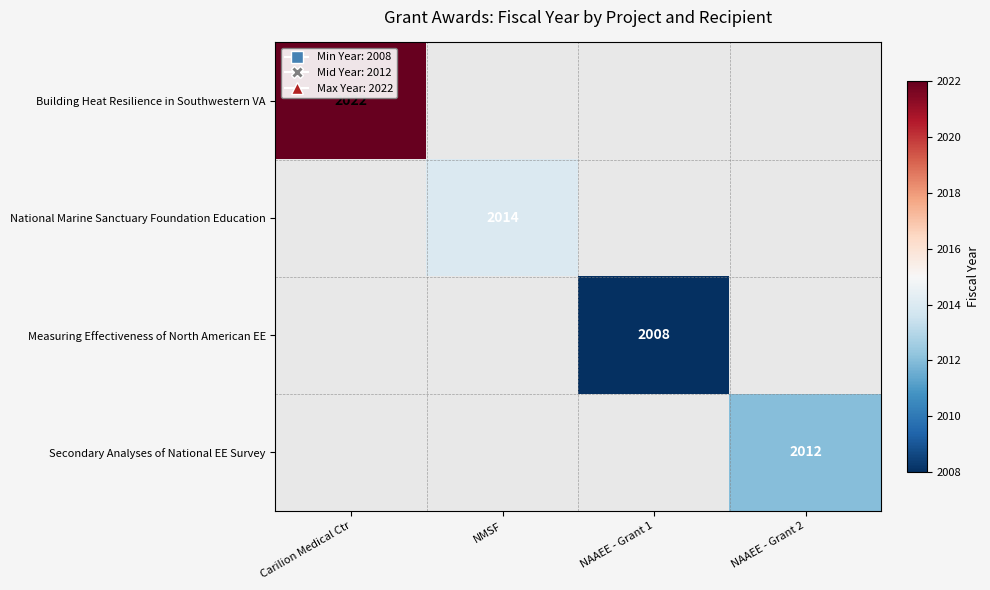

The Secondary Analyses of National EE Survey series shows 2012 at NAAEE - Grant 2. True or false?

True